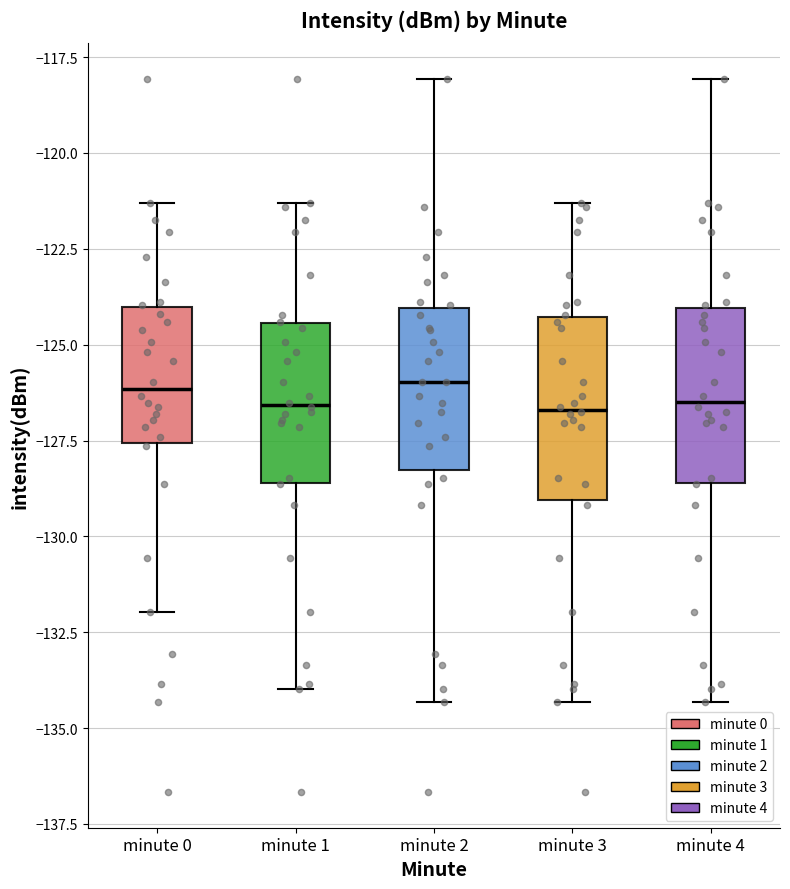

Reading left to right, transcribe this box plot: for each box, give where its median line is, the range the box spans, and where its two whiskers end, as read against the y-axis. The values are not printed on the chart, so give them approximately, as read against the axis.

minute 0: median -126.0, box -127.5 to -124.0, whiskers -132.0 to -121.5
minute 1: median -126.5, box -128.5 to -124.5, whiskers -134.0 to -121.5
minute 2: median -126.0, box -128.5 to -124.0, whiskers -134.5 to -118.0
minute 3: median -126.5, box -129.0 to -124.5, whiskers -134.5 to -121.5
minute 4: median -126.5, box -128.5 to -124.0, whiskers -134.5 to -118.0